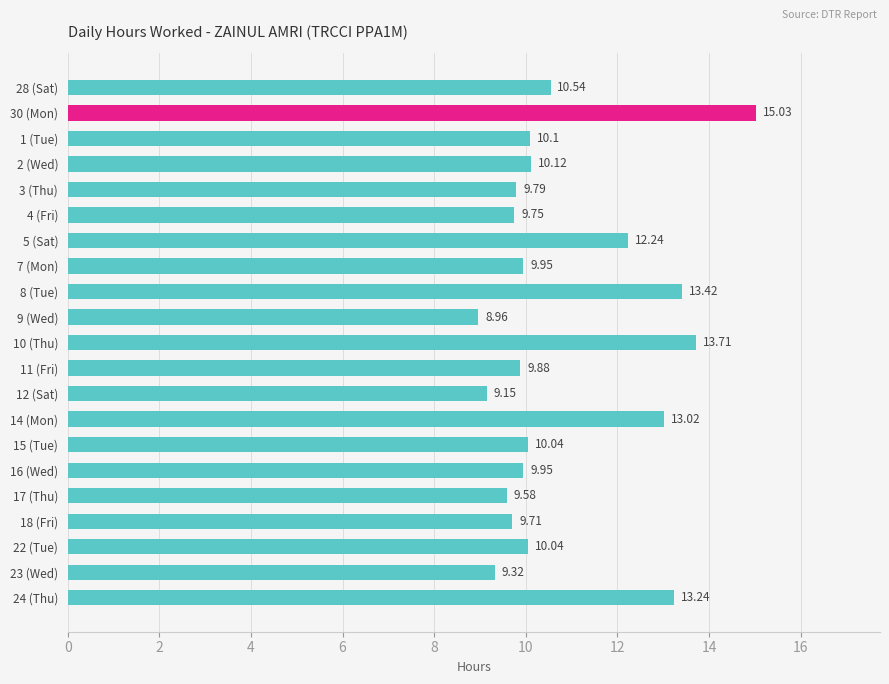

What is the difference between the values at 24 (Thu) and 22 (Tue)?

3.2